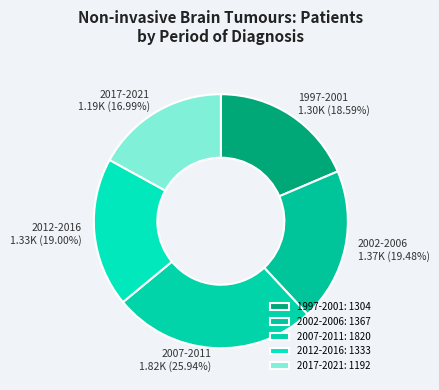

How many segments does this pie chart have?

5